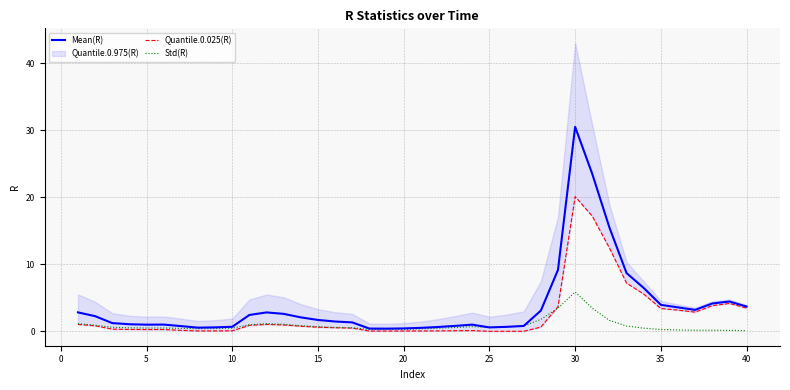

The value of Mean(R) at 30 is 51.4. True or false?

False